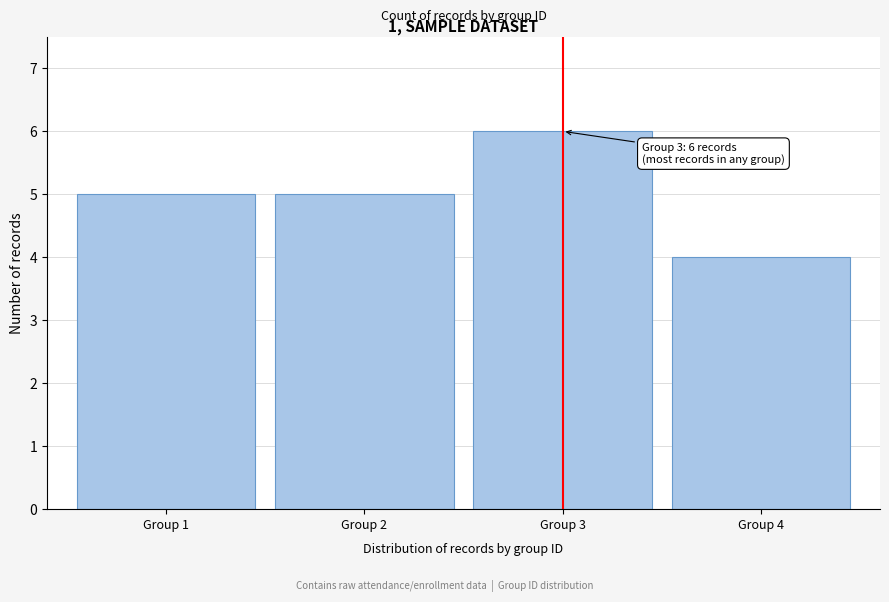

Reading left to right, what are all the values shown in this chart?

Group 1=5	Group 2=5	Group 3=6	Group 4=4